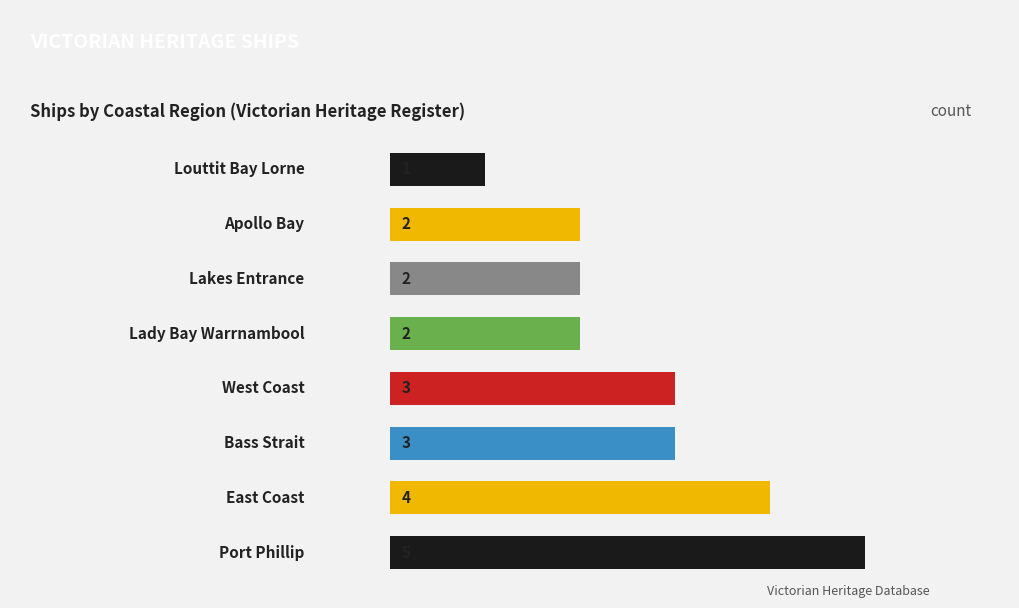

What is the ratio of the value at 6 to the value at 7?

2.0